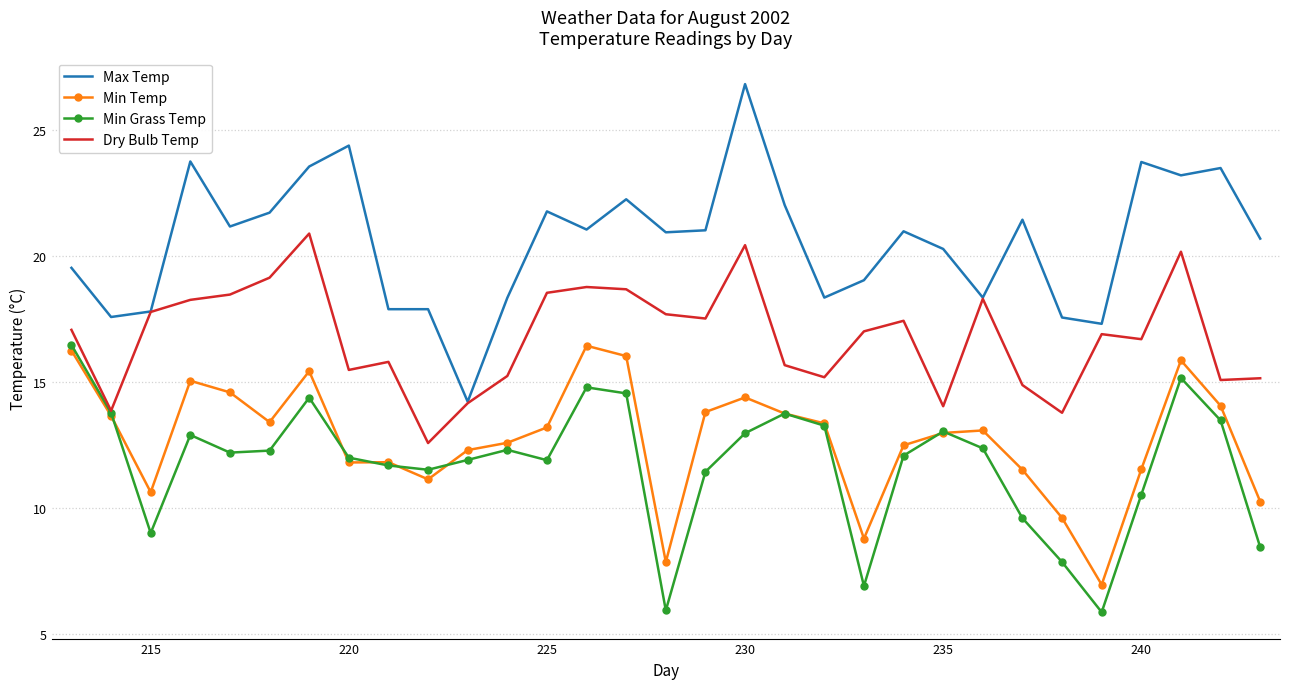

True or false: Max Temp and Min Temp intersect in this chart.

False